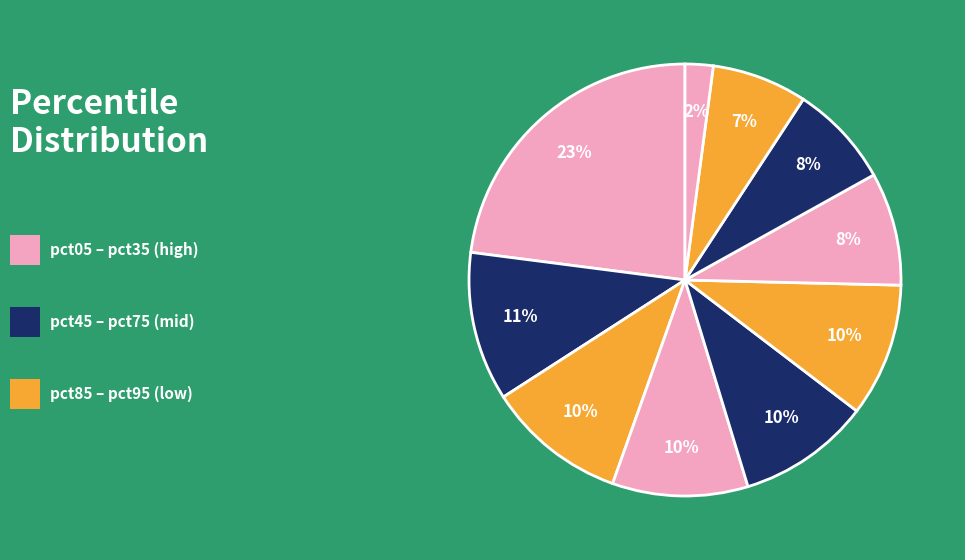

Is there a majority slice in this chart?

No